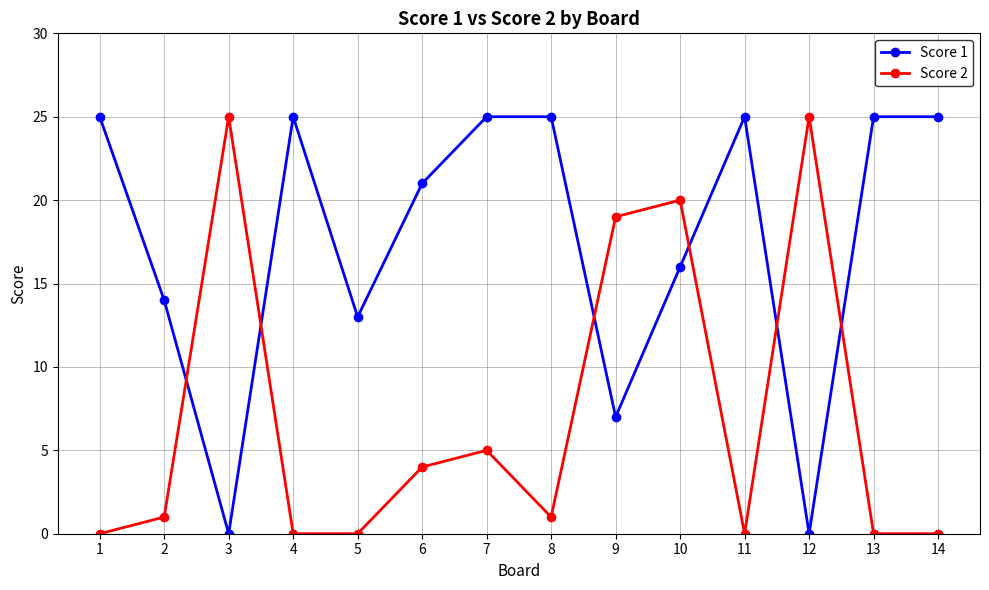

True or false: Score 2 has more than 0 interior local peaks.

True